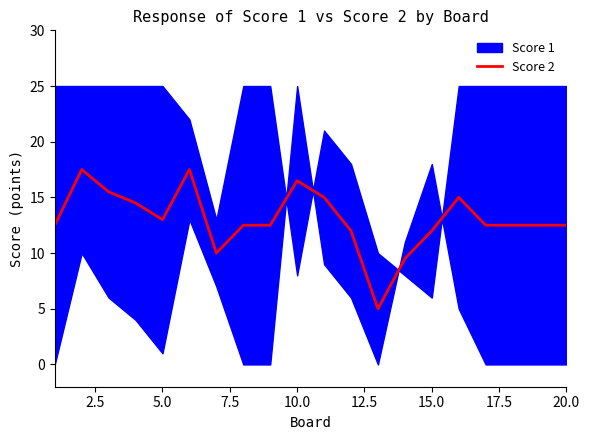

The Score 2 series shows 13.0 at 5.0. True or false?

True